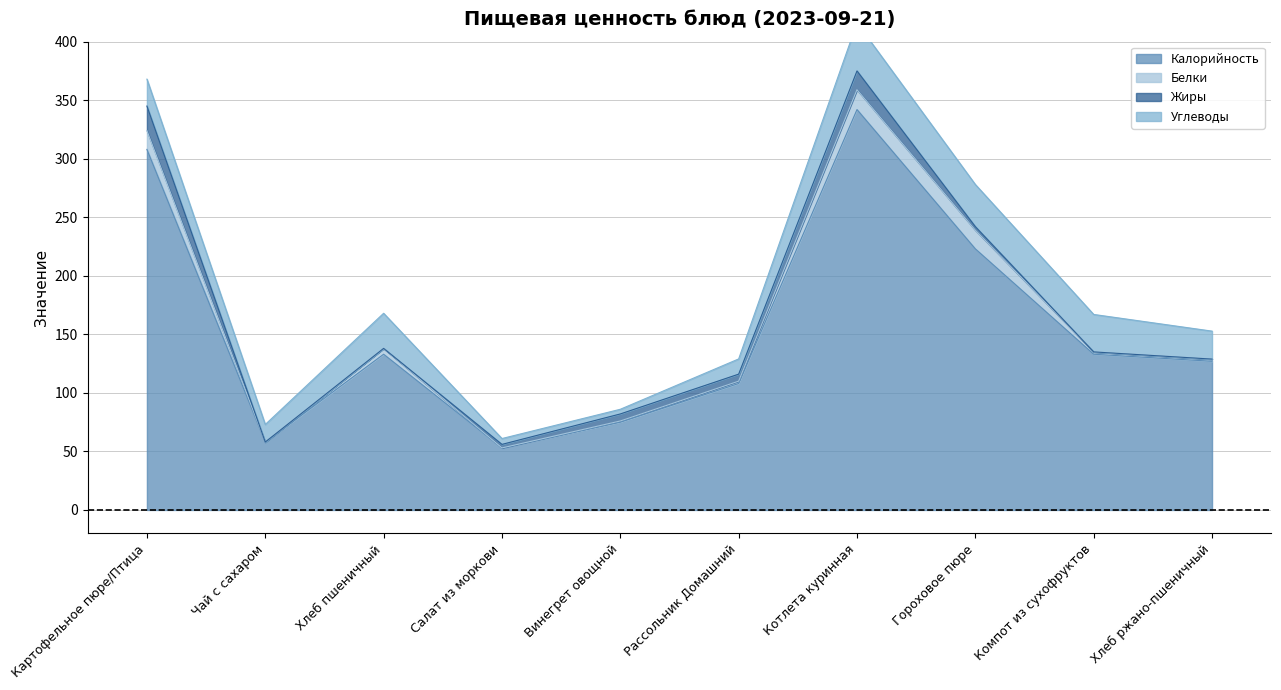

How many data points in Жиры are less than 3?

4